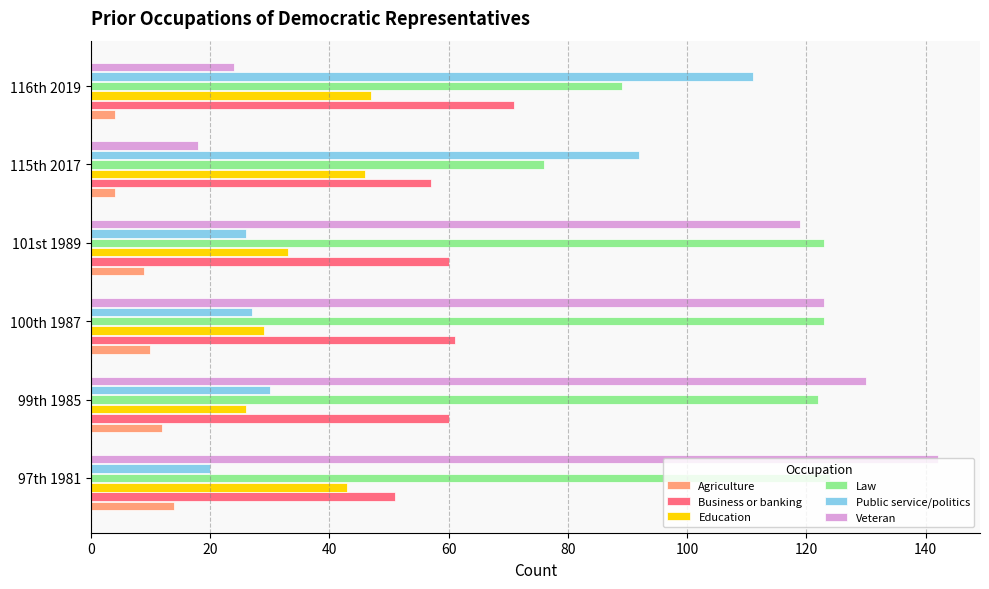

Is it true that Veteran equals 177 at 99th 1985?

False